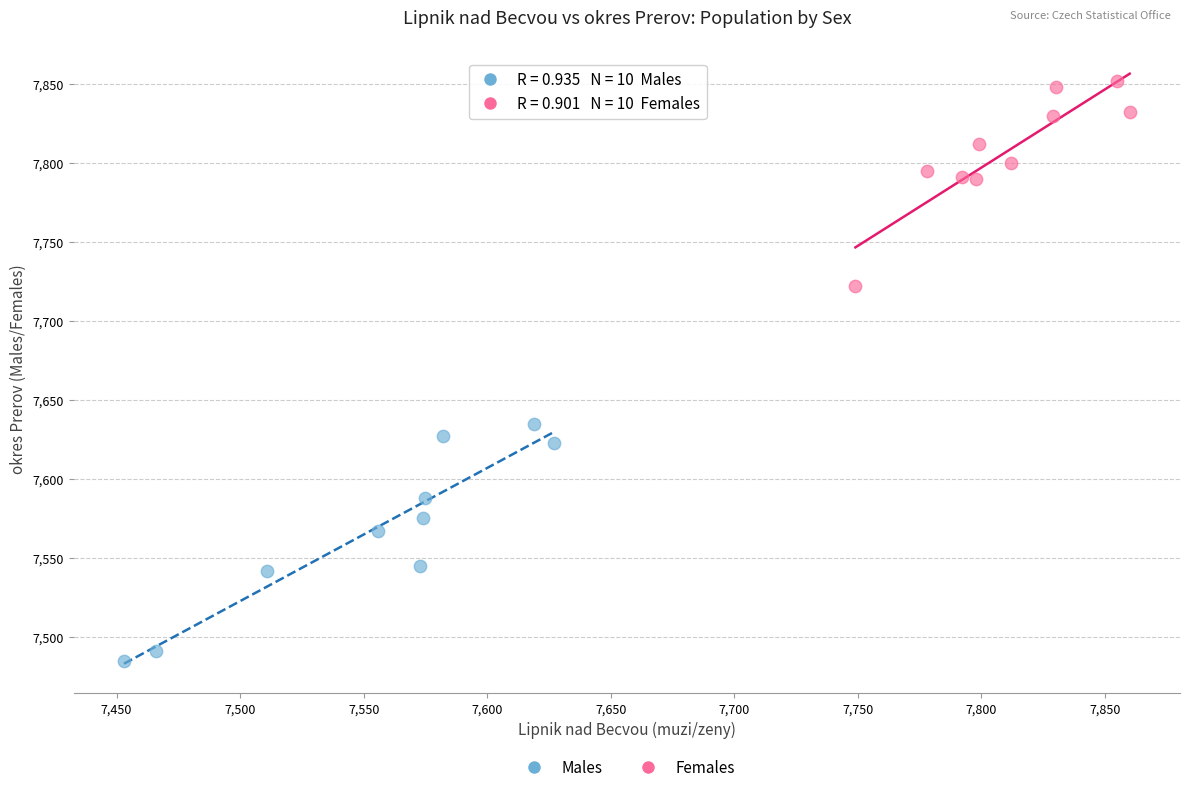

Which series contains the highest Y value?

Females